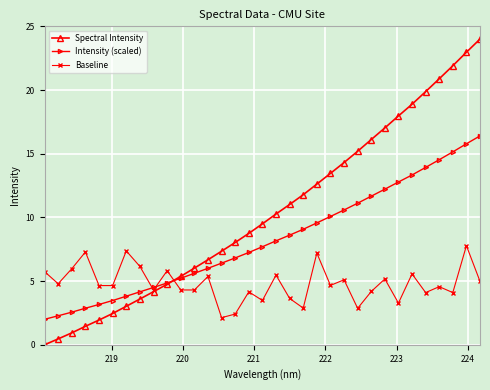

List the series in order of their overall mean, lowest first.

Baseline, Intensity (scaled), Spectral Intensity